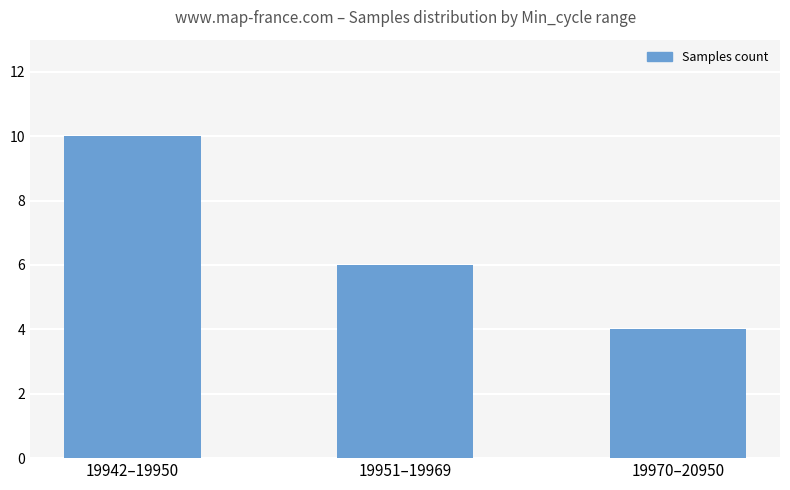

How many values are below 6?

1